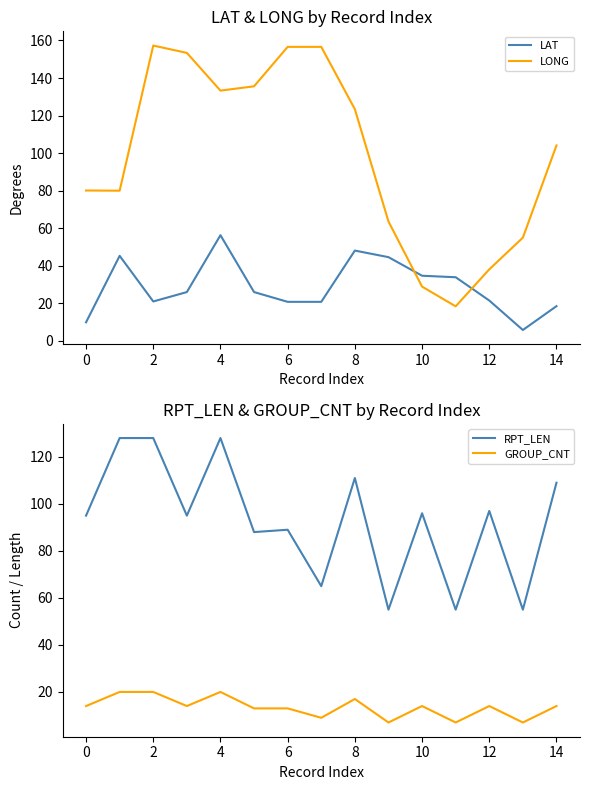

True or false: RPT_LEN and LONG cross at least once.

True